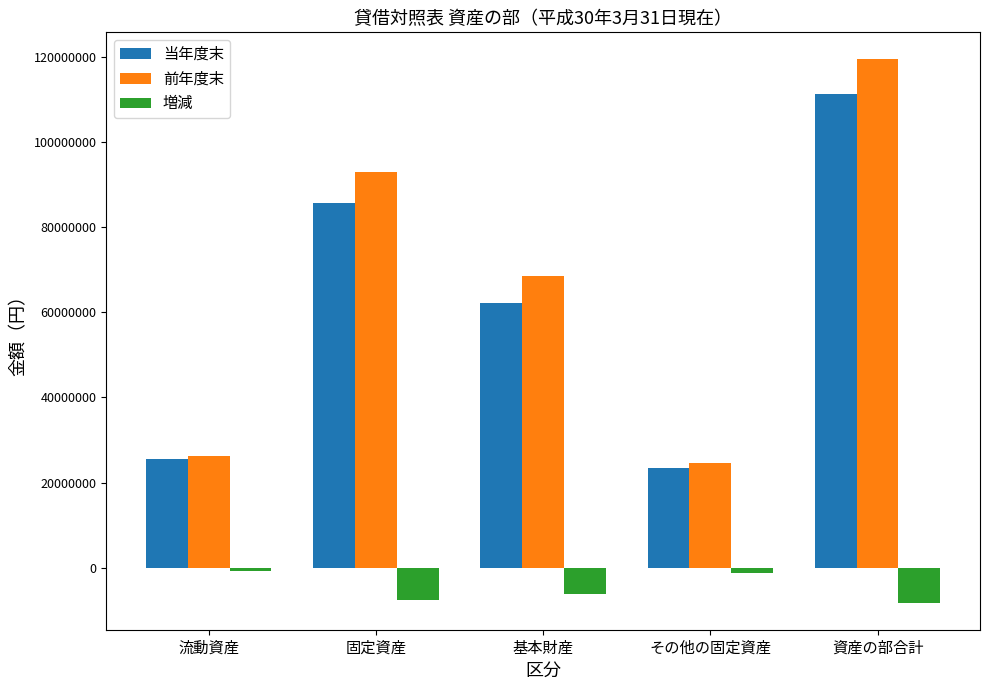

What are all the series names shown in the legend?

当年度末, 前年度末, 増減